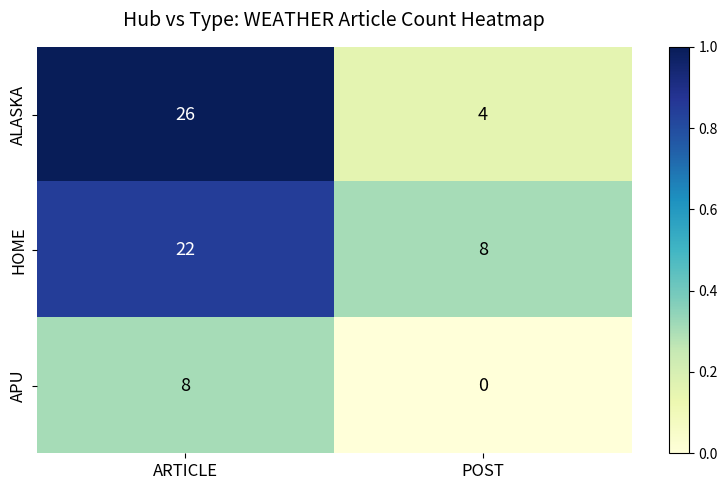

Reading right to left, extract all data points from this chart.

ALASKA: 4	26
HOME: 8	22
APU: 0	8